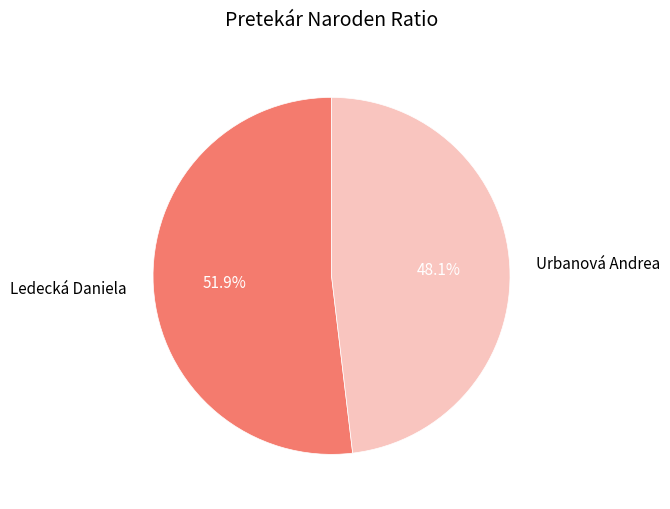

To the nearest percent, what portion does Ledecká Daniela represent?

52%